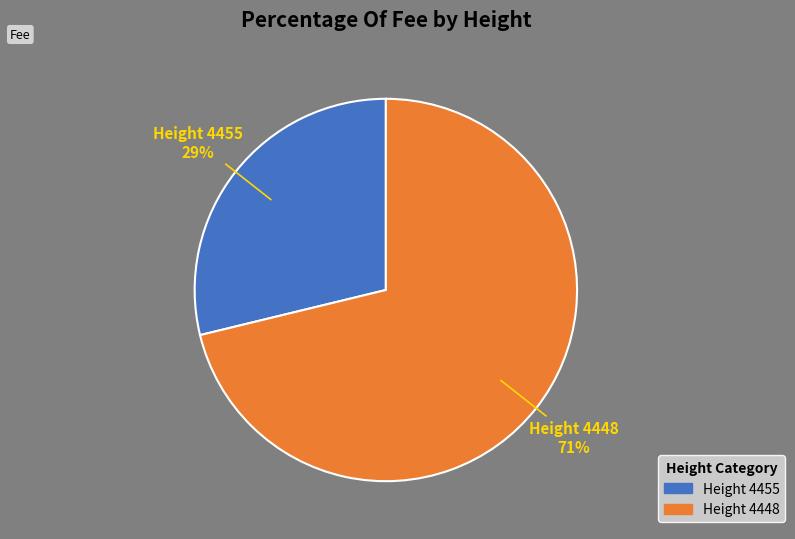

To the nearest percent, what is the average slice percentage?

50%